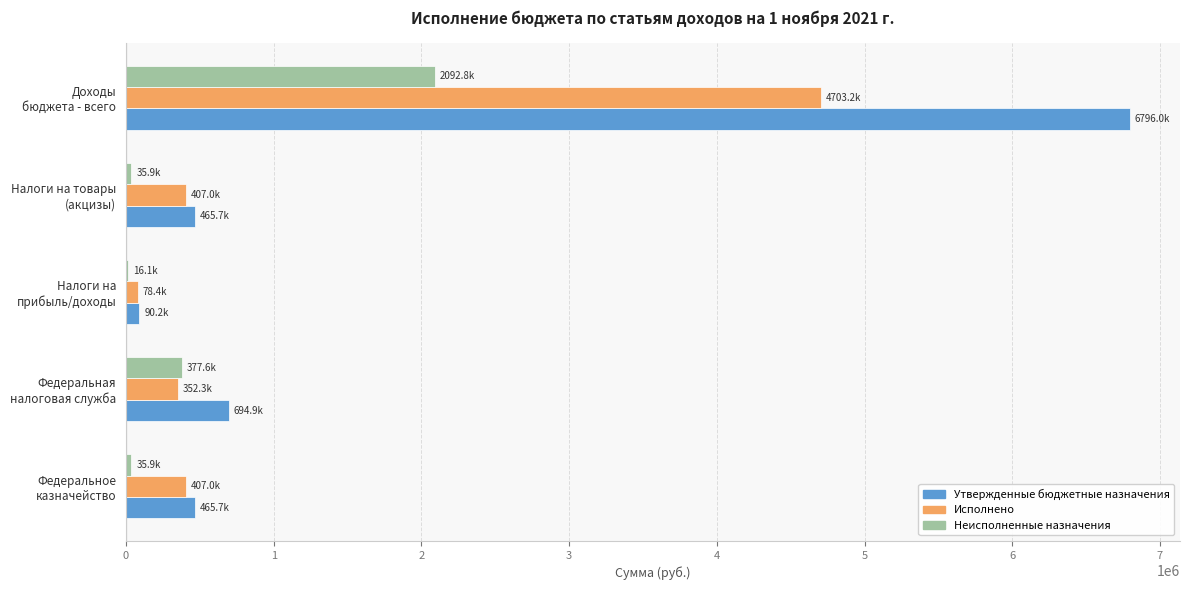

What is the highest value of the Неисполненные назначения series?

2092773.1